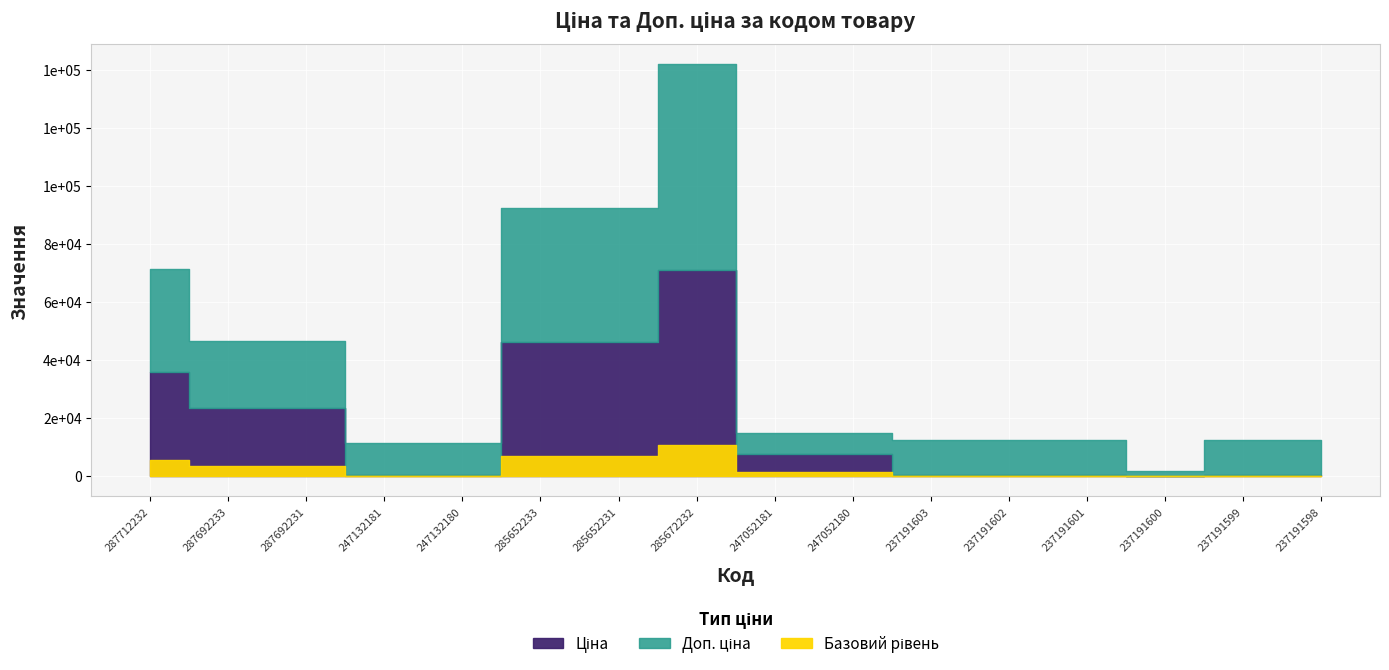

Which series has the largest total across all categories?

Доп. ціна